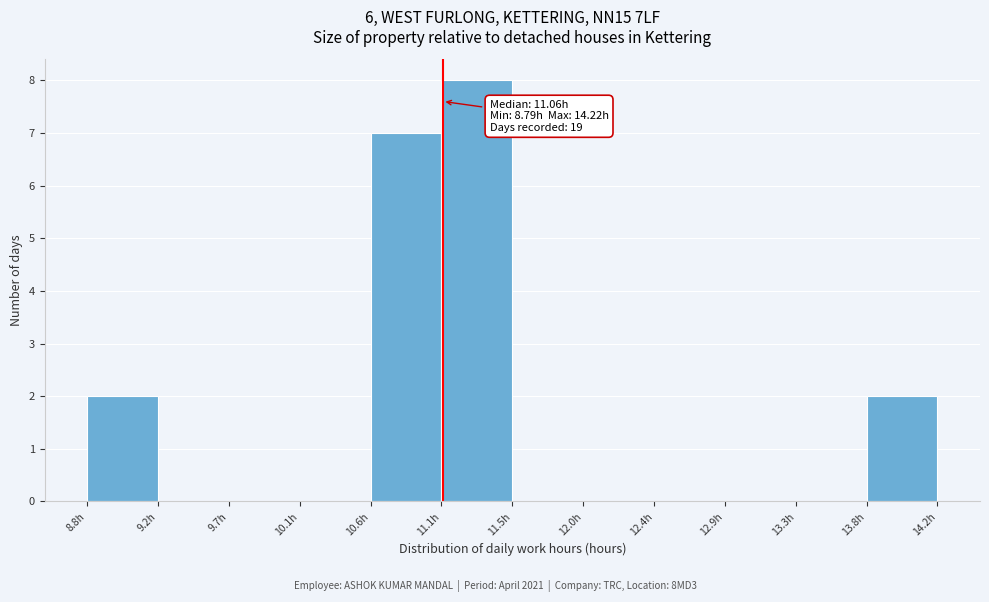

Over which range of the x-axis is the bar tallest?

11.05 to 11.50